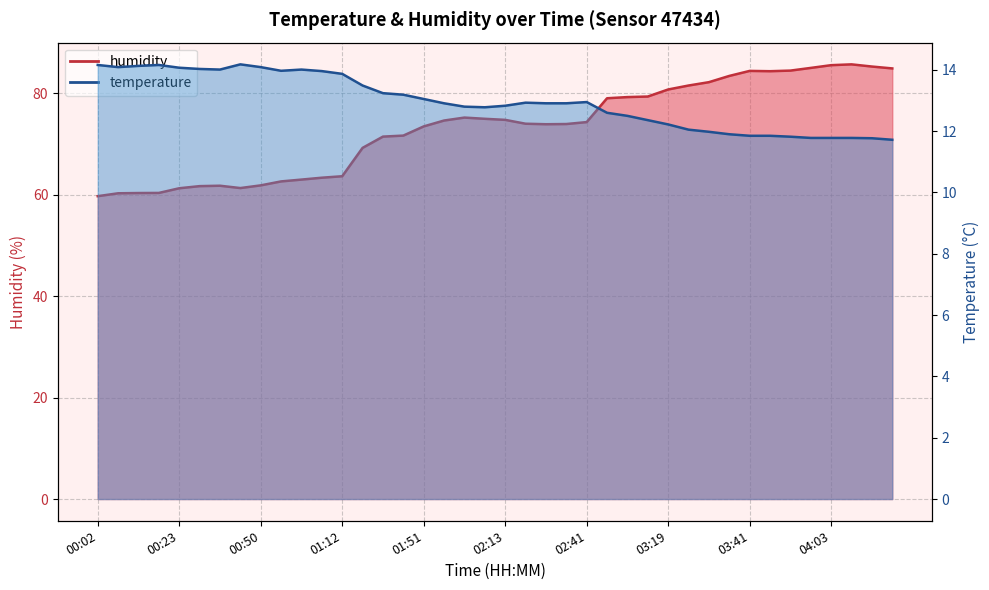

At which category is the sum across all series the highest?

04:08